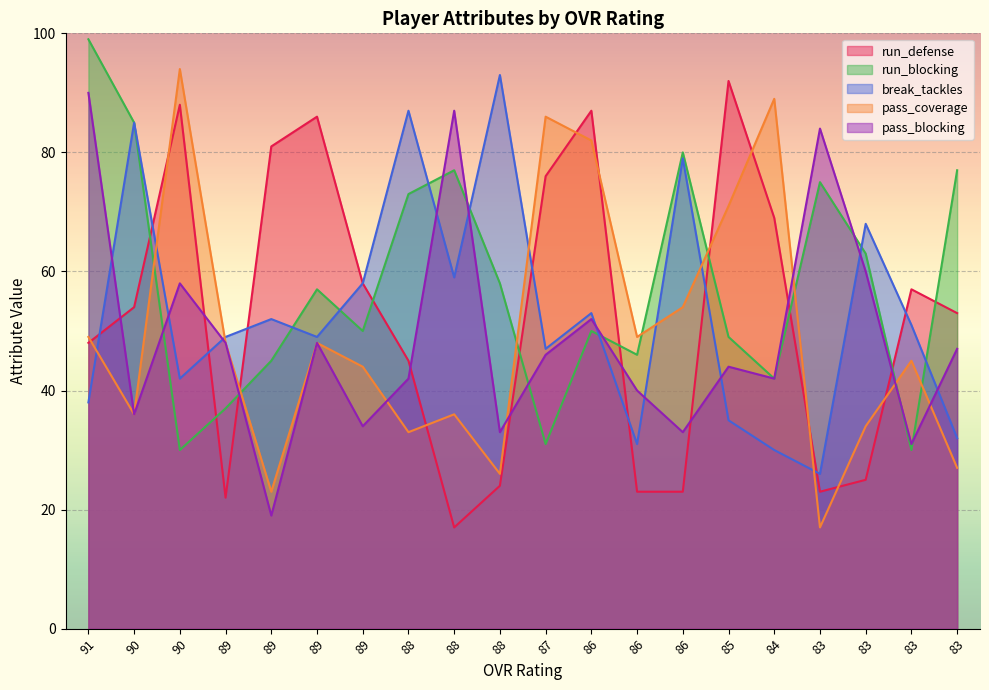

What is the sum of the pass_coverage values at 89 and 85?

119